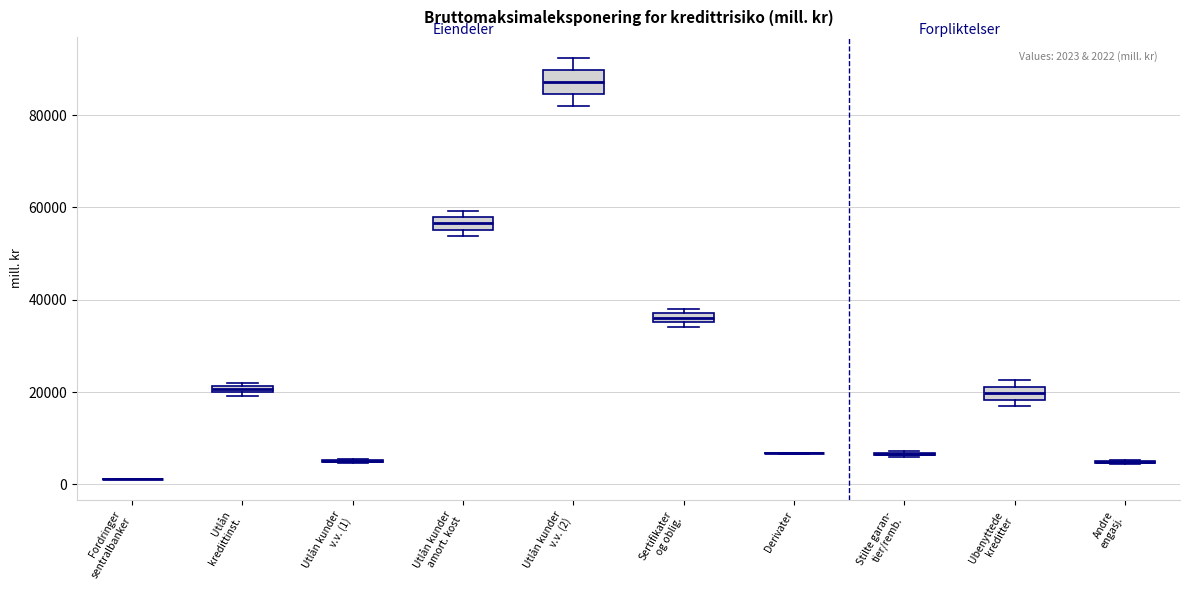

Comparing the boxes themselves (not the whiskers), which one is the tallest?

Utlån kunder v.v. (2)